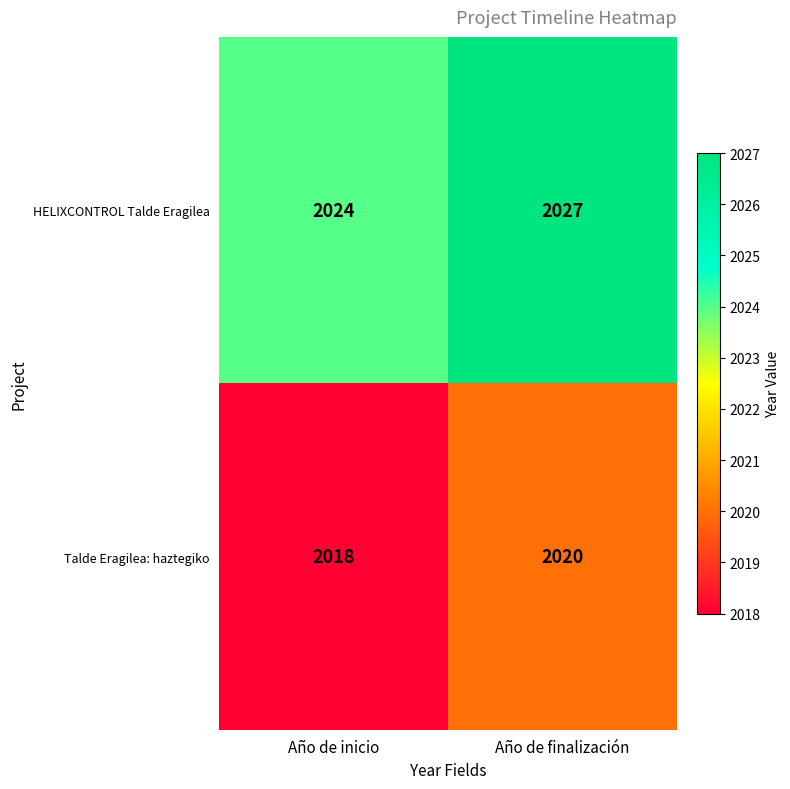

Reading left to right, transcribe all the data shown in this chart.

HELIXCONTROL Talde Eragilea: Año de inicio=2024	Año de finalización=2027
Talde Eragilea: haztegiko: Año de inicio=2018	Año de finalización=2020